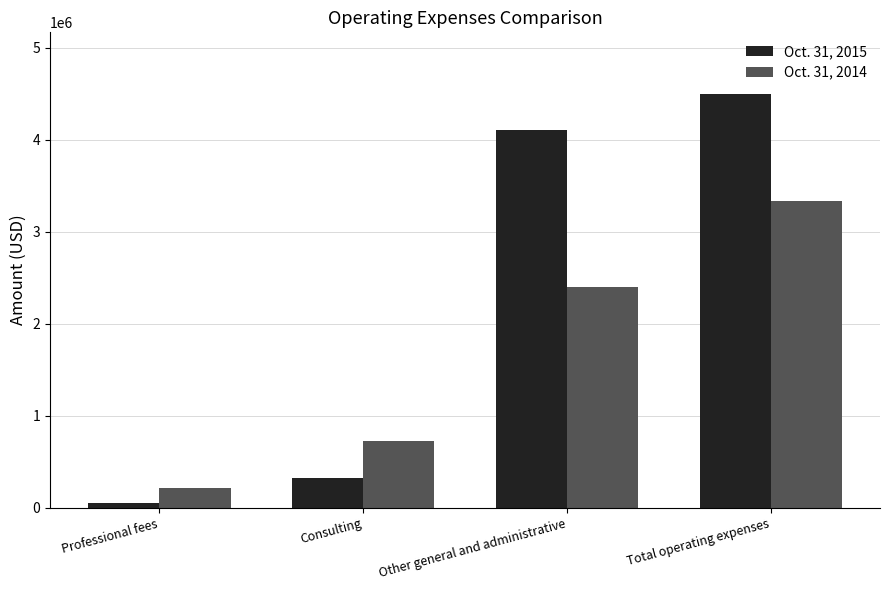

The Oct. 31, 2014 series shows 211700 at Professional fees. True or false?

True